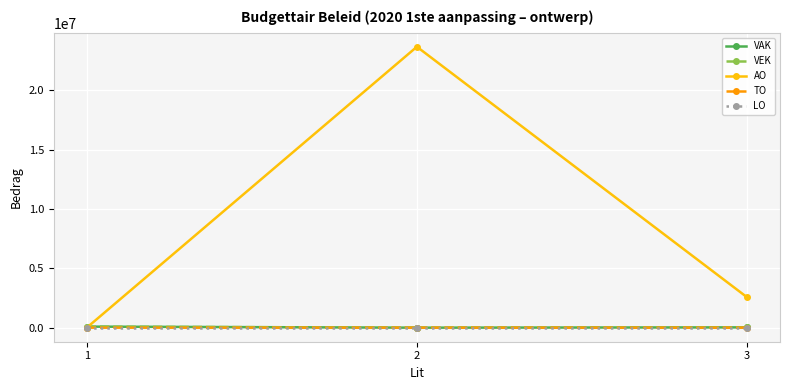

What is the difference between the maximum and minimum values in the VAK series?

88971